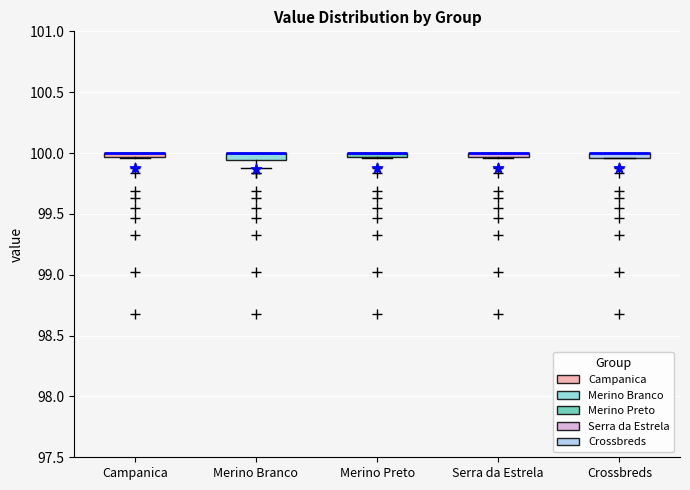

Where is the upper edge of the box for Merino Preto on the y-axis? The values are not printed on the chart, so give them approximately, as read against the axis.

100.00